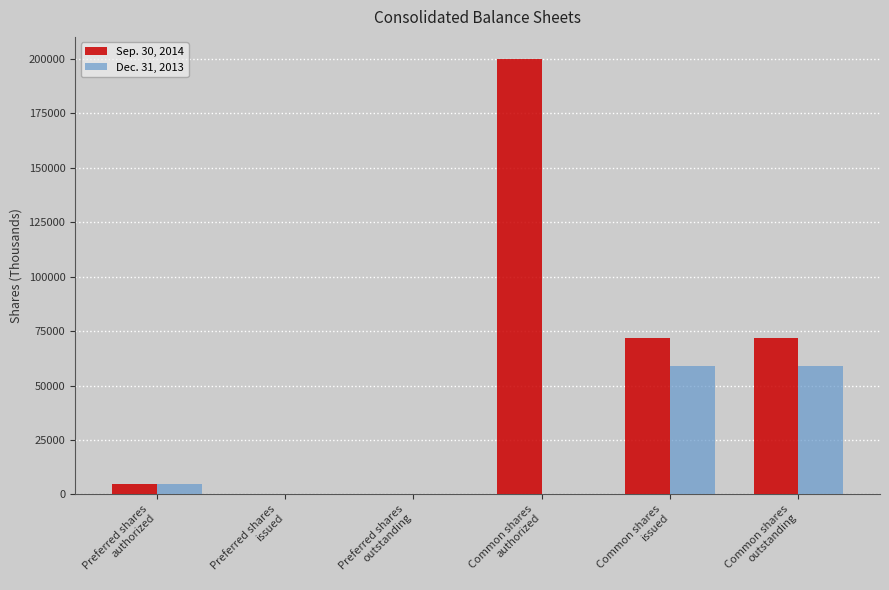

How many groups of bars are there?

6